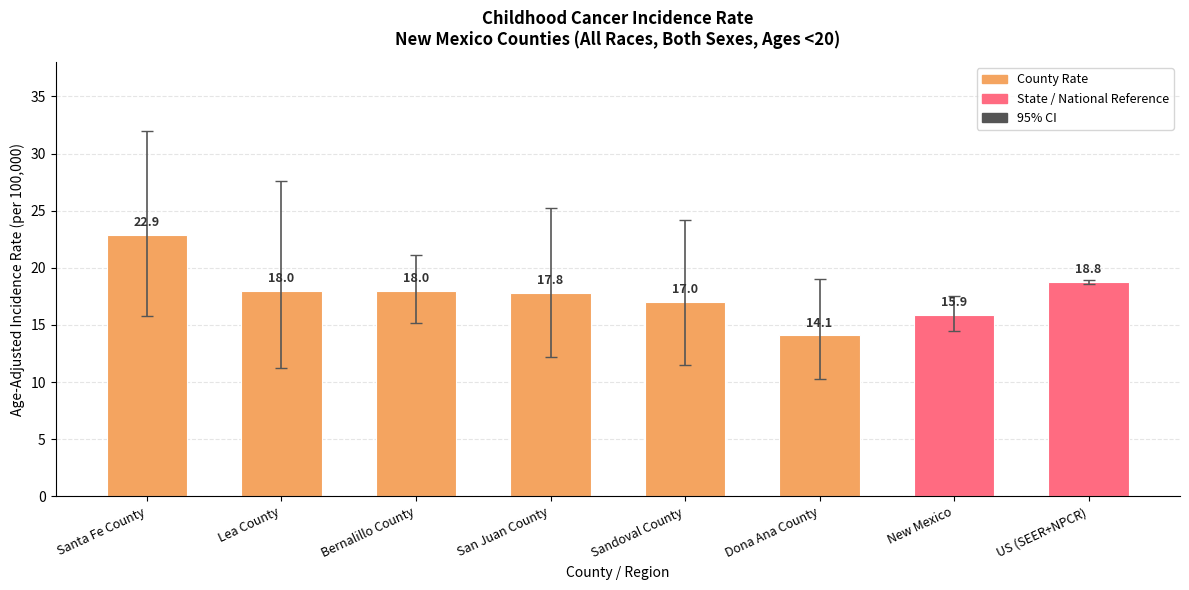

The chart shows a value of 26.6 at New Mexico. True or false?

False